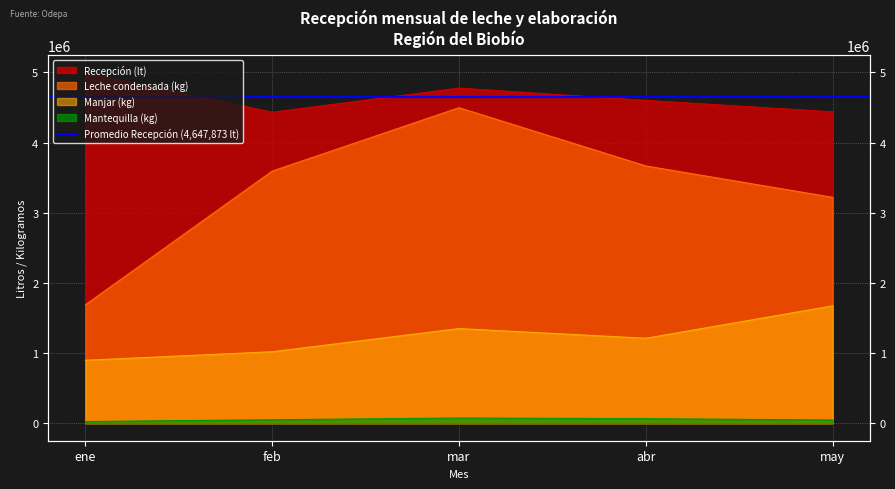

What is the total value across all series at may?

9374137